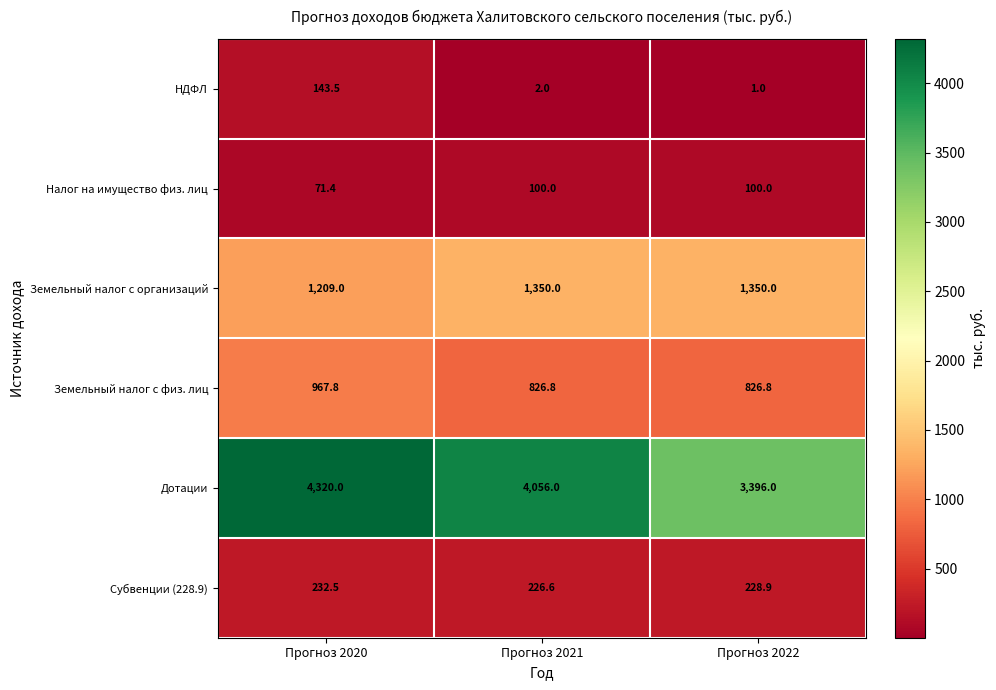

Reading left to right, extract all data points from this chart.

НДФЛ: Прогноз 2020=143.5	Прогноз 2021=2.0	Прогноз 2022=1.0
Налог на имущество физ. лиц: Прогноз 2020=71.4	Прогноз 2021=100.0	Прогноз 2022=100.0
Земельный налог с организаций: Прогноз 2020=1209.0	Прогноз 2021=1350.0	Прогноз 2022=1350.0
Земельный налог с физ. лиц: Прогноз 2020=967.8	Прогноз 2021=826.8	Прогноз 2022=826.8
Дотации: Прогноз 2020=4320.0	Прогноз 2021=4056.0	Прогноз 2022=3396.0
Субвенции (228.9): Прогноз 2020=232.5	Прогноз 2021=226.6	Прогноз 2022=228.9